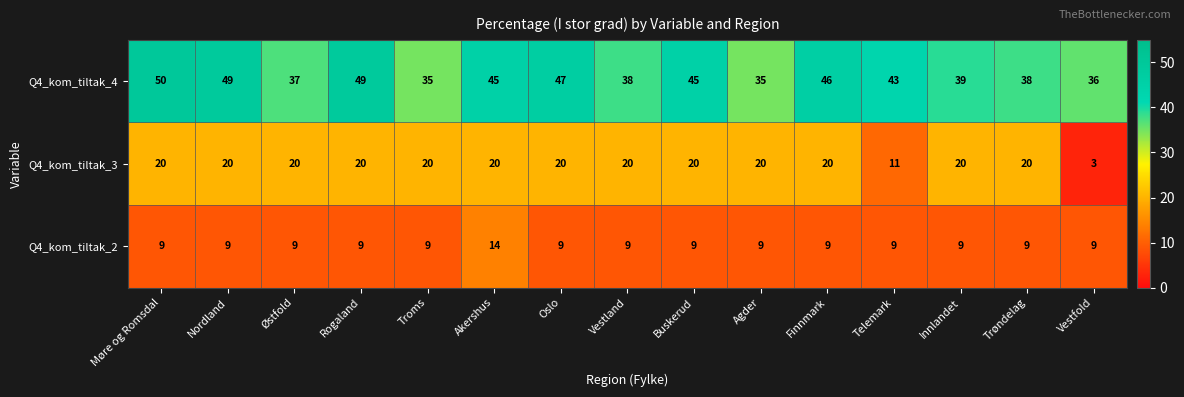

List the series in order of their overall mean, highest first.

Q4_kom_tiltak_4, Q4_kom_tiltak_3, Q4_kom_tiltak_2